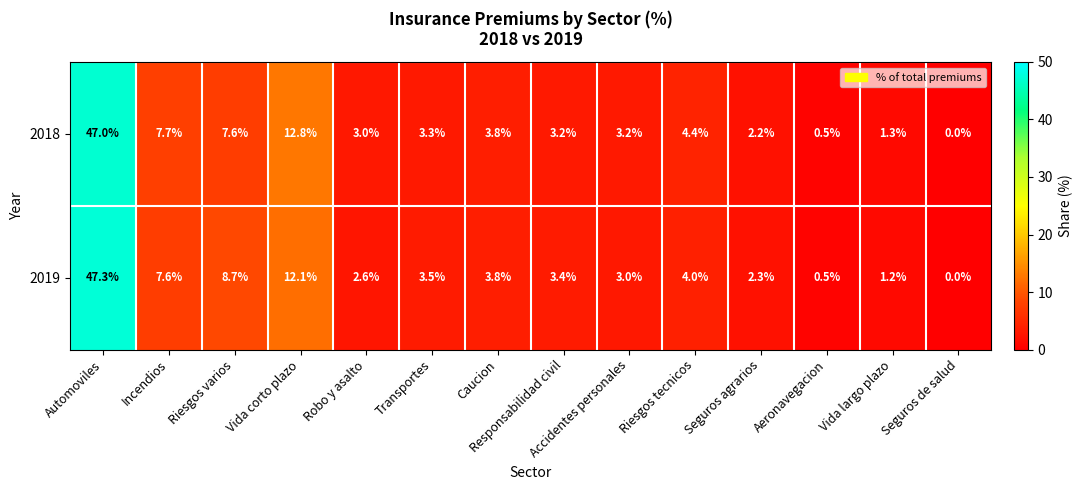

True or false: 2019 has a value of 12.7 at Automoviles.

False